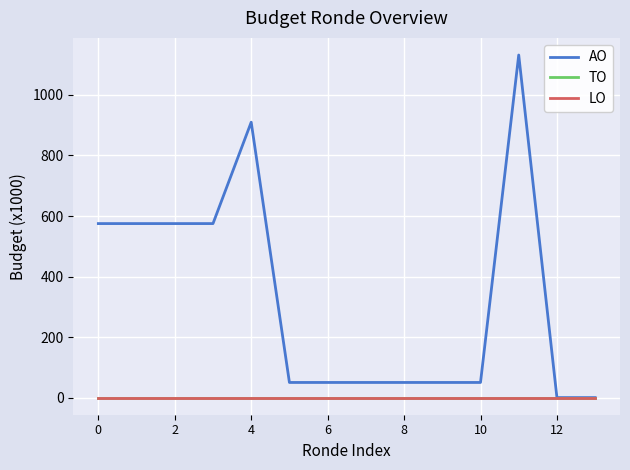

Does the chart display data point markers on the line(s)?

No